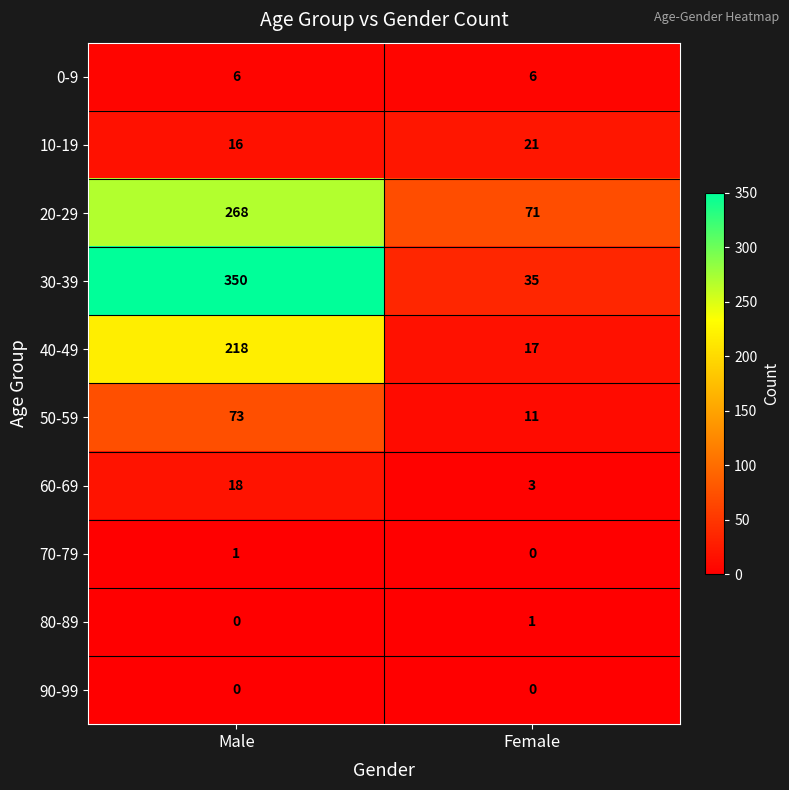

Is it true that 20-29 equals 22 at Female?

False